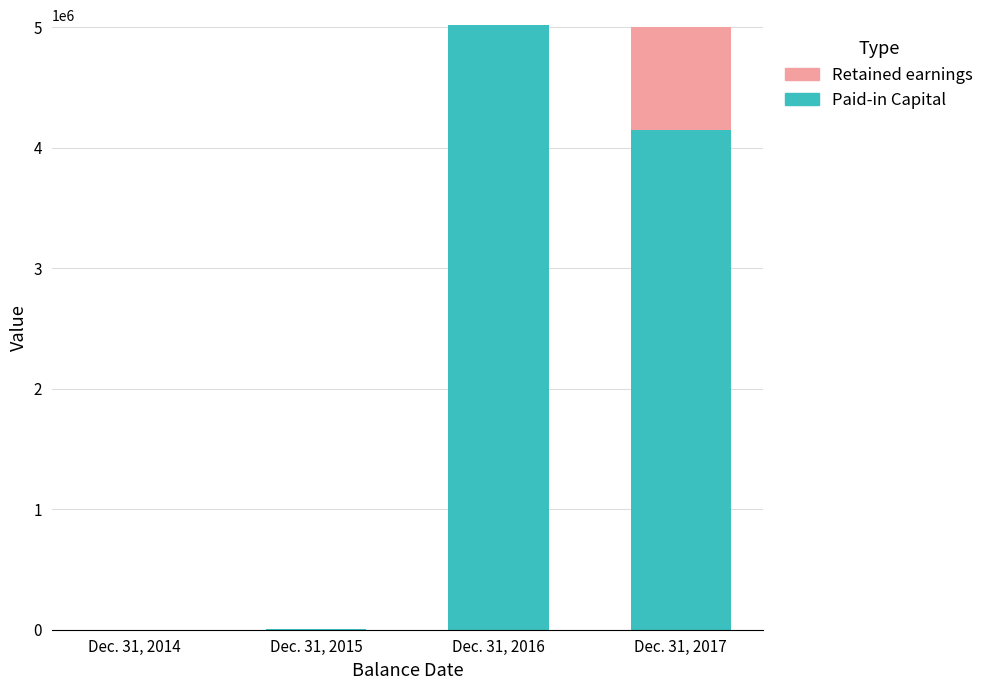

True or false: Additional Paid-in Capital has a value of 5015681 at Dec. 31, 2016.

True